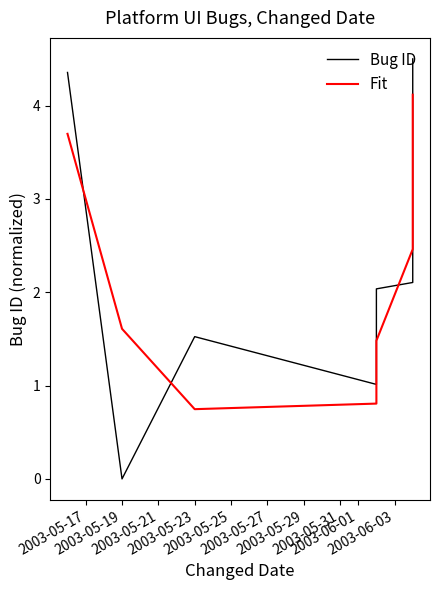

Where is the first local minimum for Bug ID?

2003-05-19